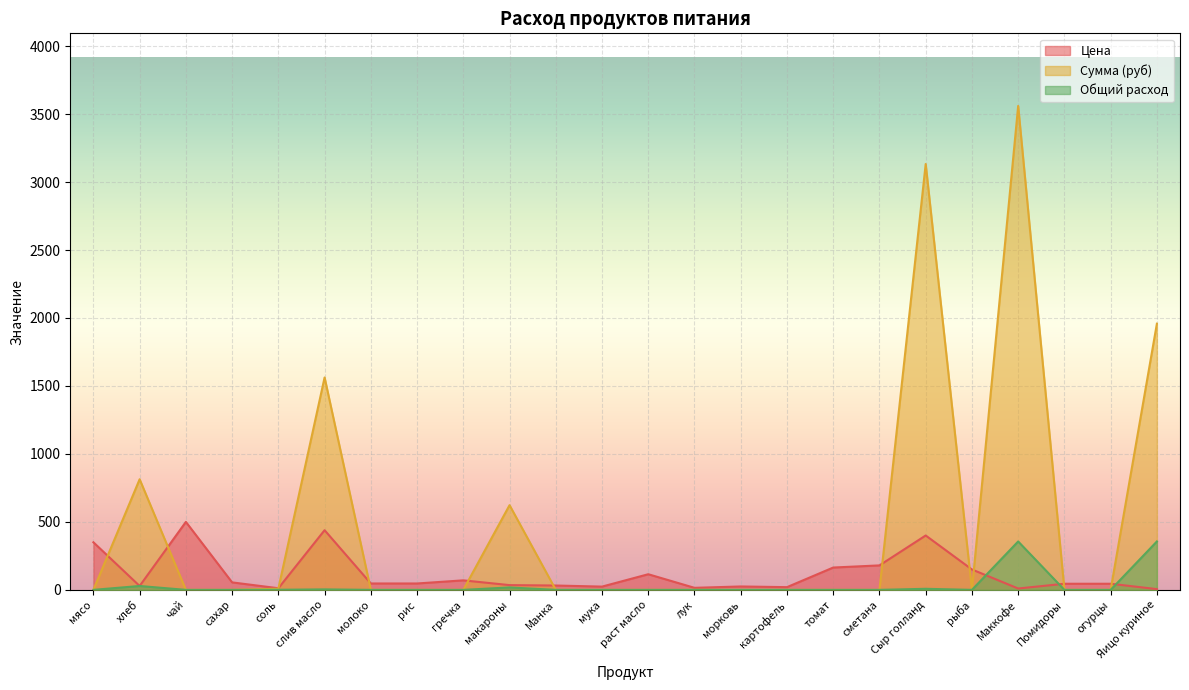

Which series has the largest total across all categories?

Сумма (руб)